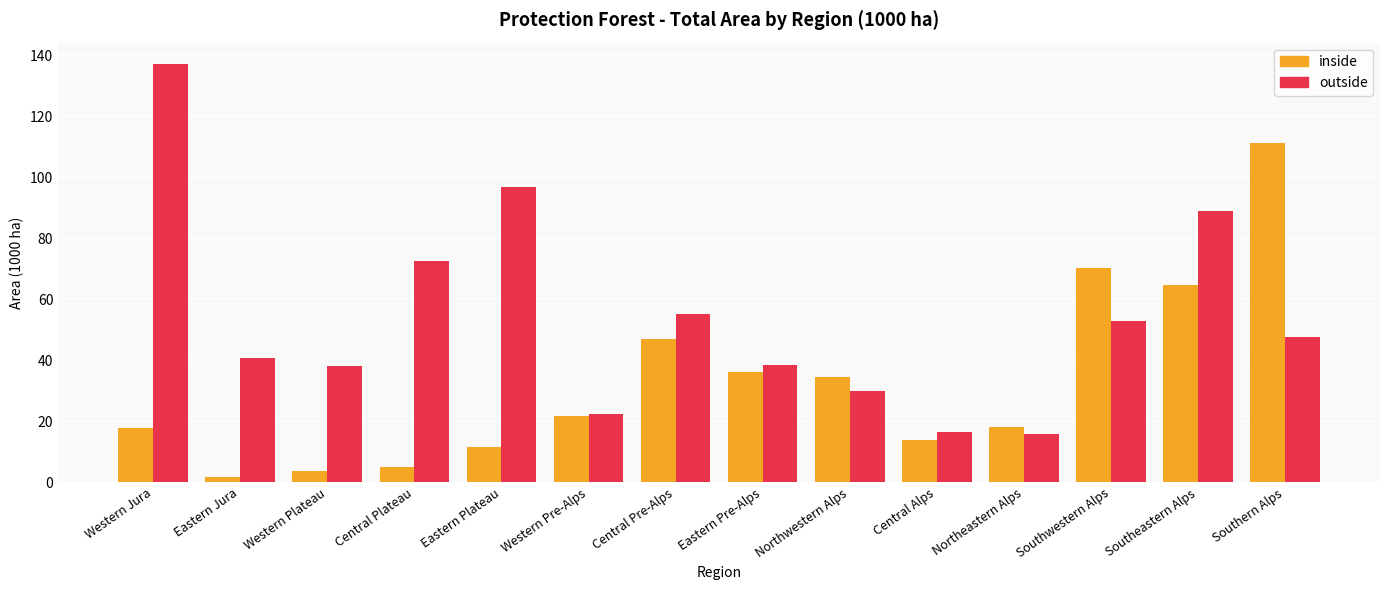

At Northeastern Alps, list the series in order from largest to smallest.

inside, outside